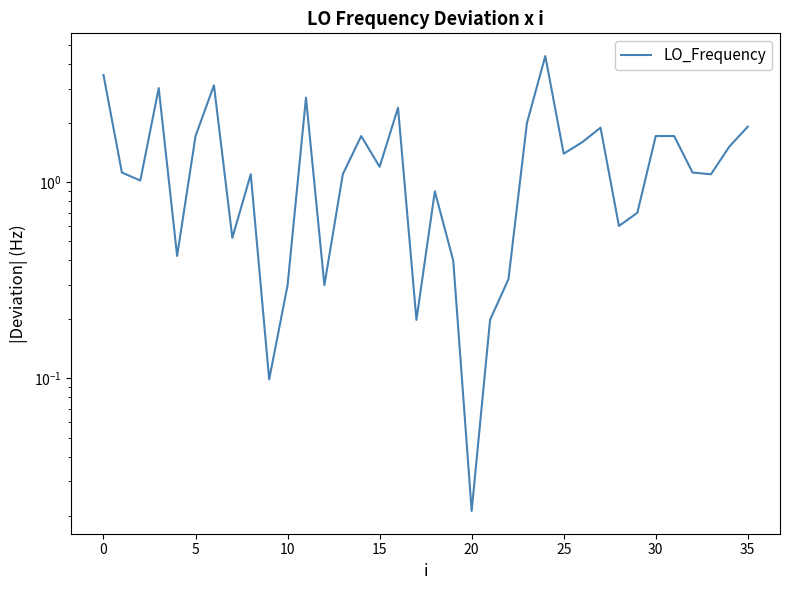

How many interior local valleys (lower than both neighbors) does the data have?

11